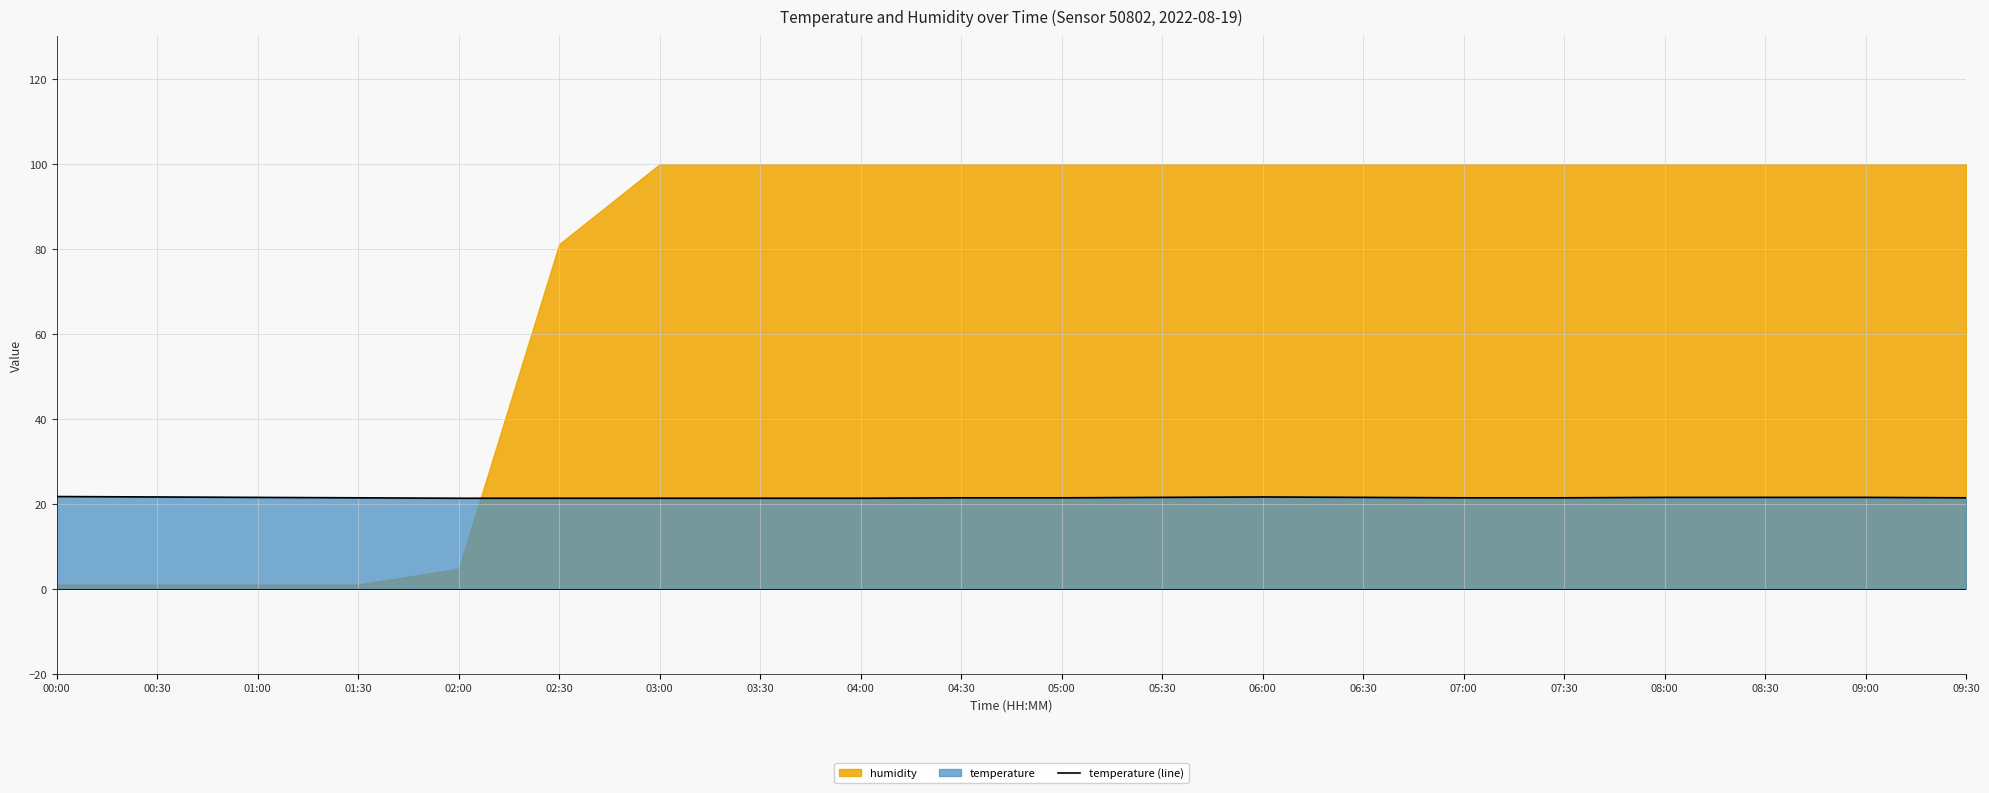

The value of temperature (line) at 03:00 is 35.1. True or false?

False